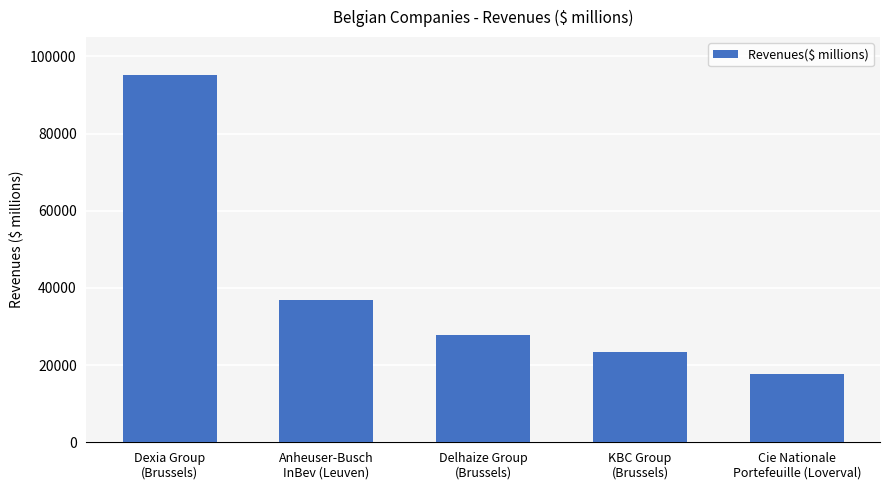

Rank the categories by value from highest to lowest.

Dexia Group
(Brussels), Anheuser-Busch
InBev (Leuven), Delhaize Group
(Brussels), KBC Group
(Brussels), Cie Nationale
Portefeuille (Loverval)